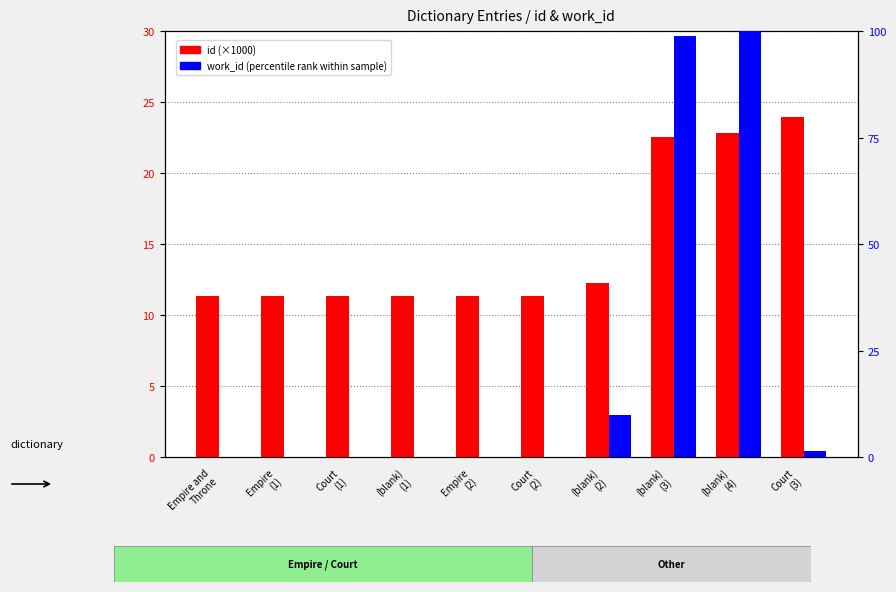

At how many categories does at least one series exceed 3?

10